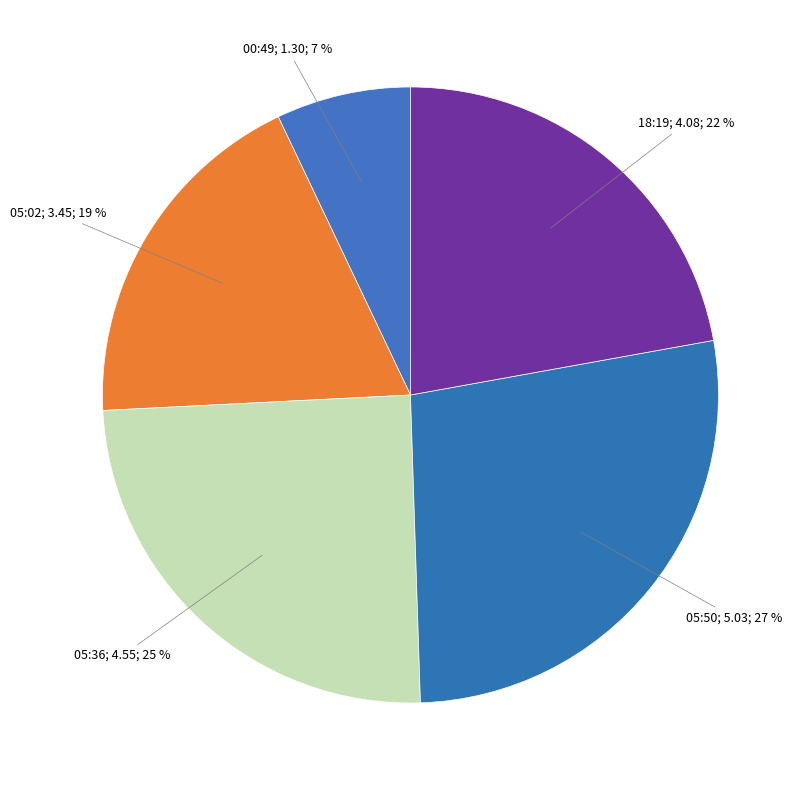

Count the number of slices in the pie.

5